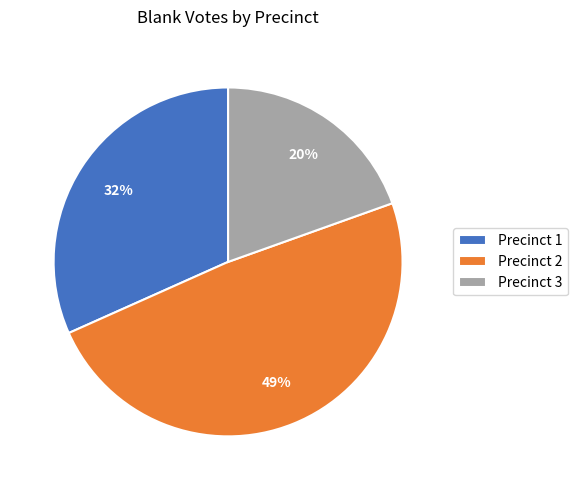

Count the number of slices in the pie.

3